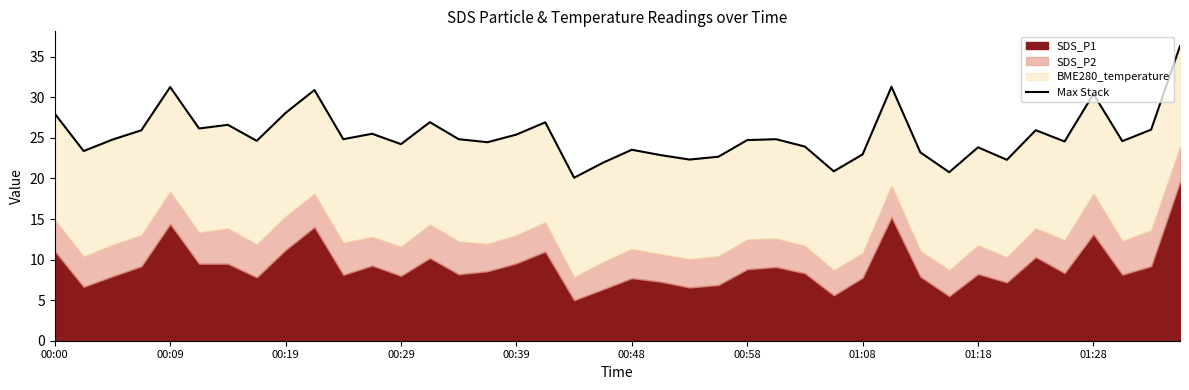

How many interior local valleys (lower than both neighbors) does the data have?

13